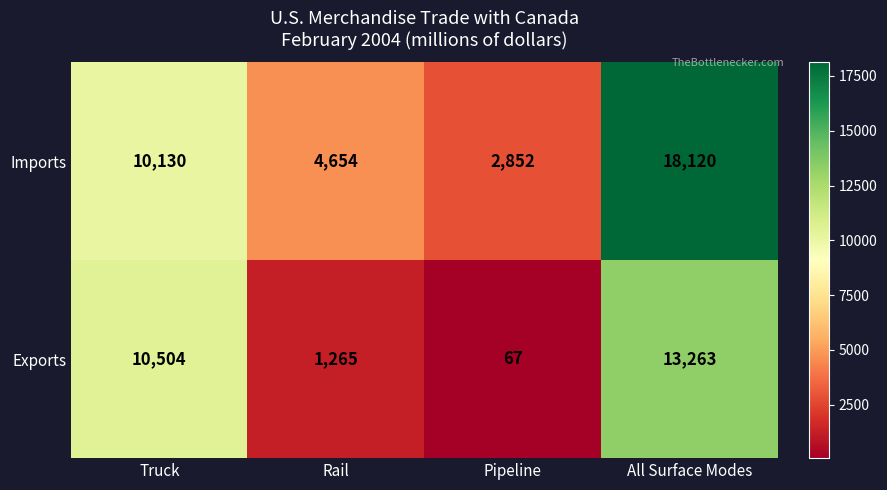

Reading left to right, what are all the values shown in this chart?

Imports: Truck=10130	Rail=4654	Pipeline=2852	All Surface Modes=18120
Exports: Truck=10504	Rail=1265	Pipeline=67	All Surface Modes=13263